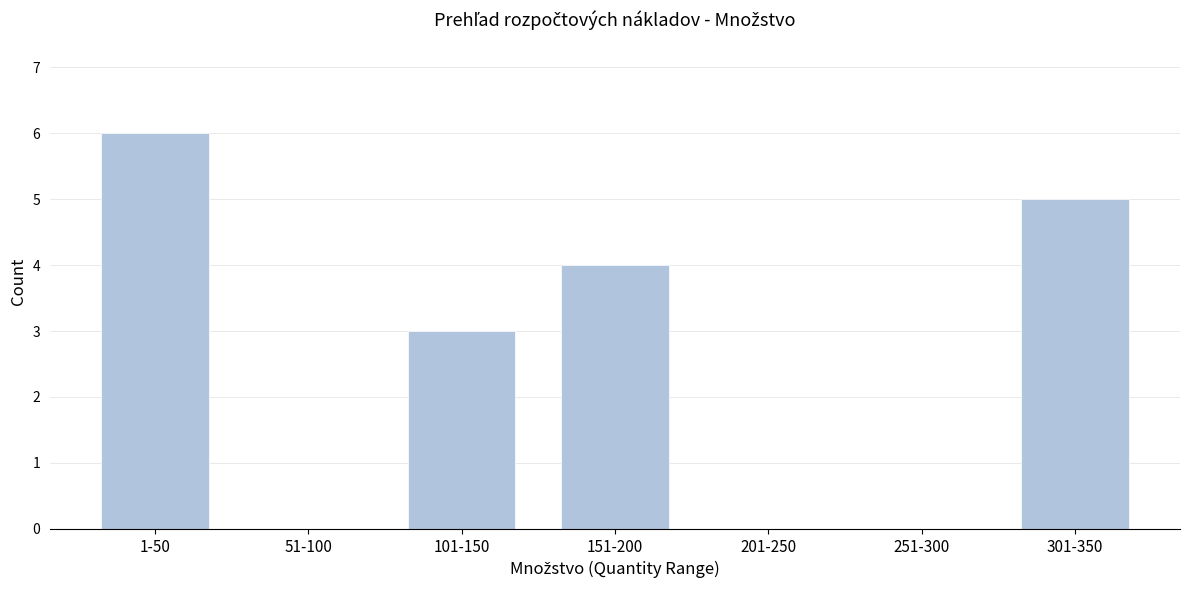

Reading left to right, list all the values displayed in this chart.

1-50=6	51-100=0	101-150=3	151-200=4	201-250=0	251-300=0	301-350=5